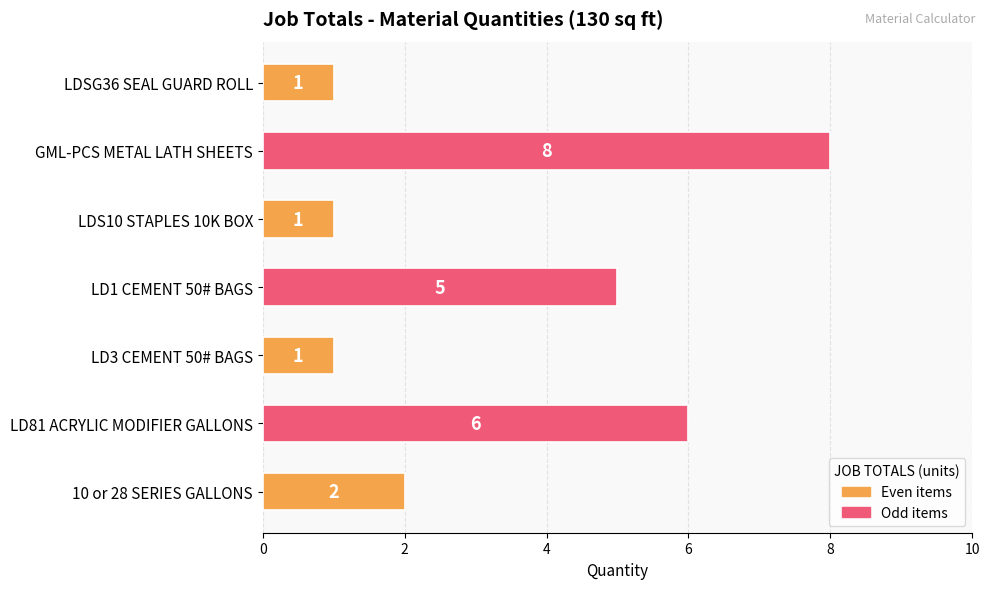

What is the label of the 6th bar from the top?

LD81 ACRYLIC MODIFIER GALLONS